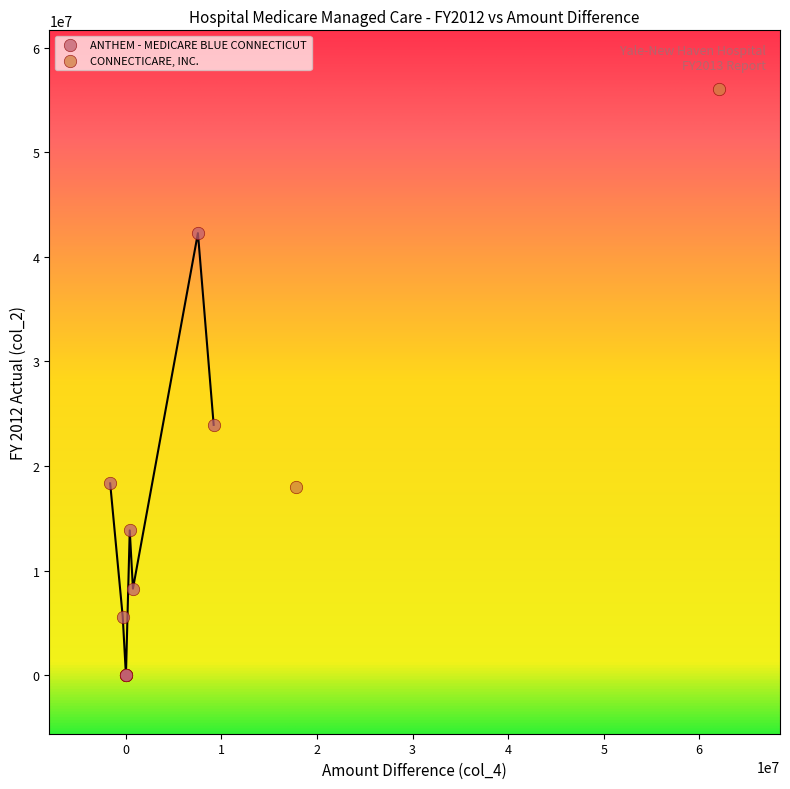

What are all the series names shown in the legend?

ANTHEM - MEDICARE BLUE CONNECTICUT, CONNECTICARE, INC.